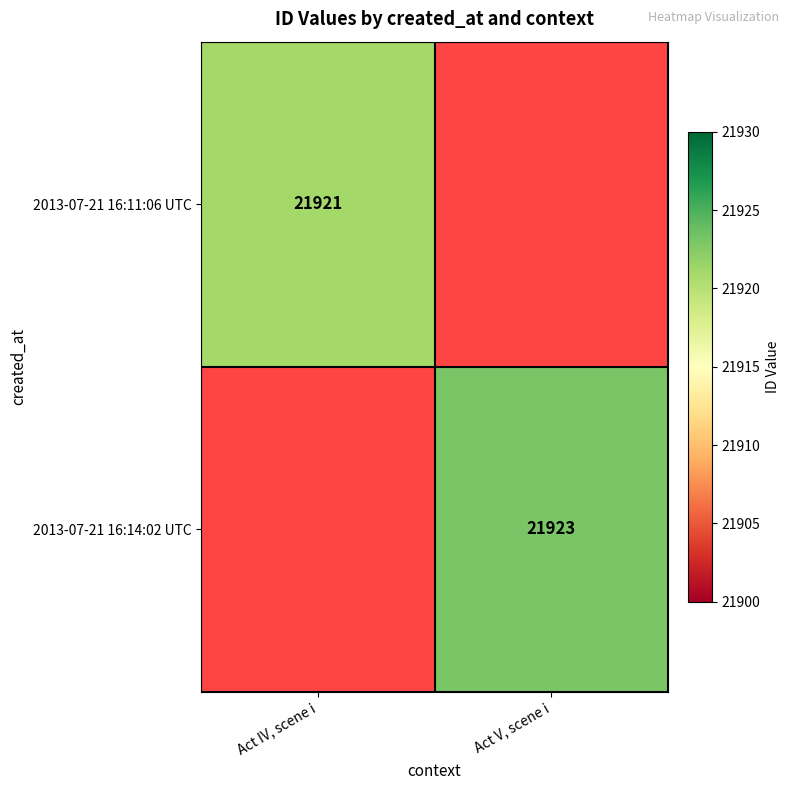

Is the value of 2013-07-21 16:11:06 UTC at Act IV, scene i greater than the value of 2013-07-21 16:14:02 UTC at Act V, scene i?

No